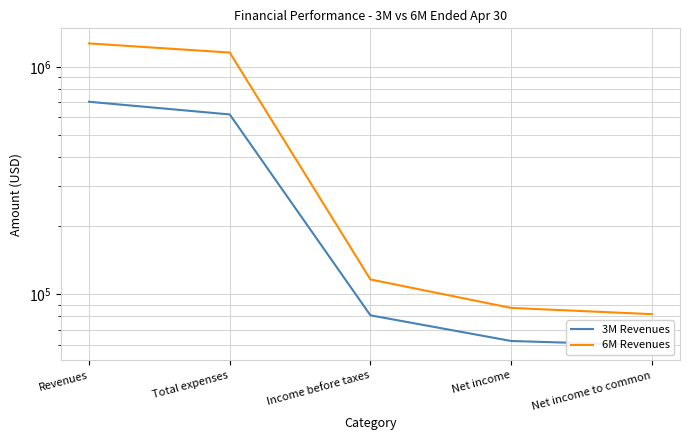

Reading left to right, list all the values displayed in this chart.

3M Revenues: 702537	617968	80945	62435	59766
6M Revenues: 1267850	1156071	116346	87243	81905